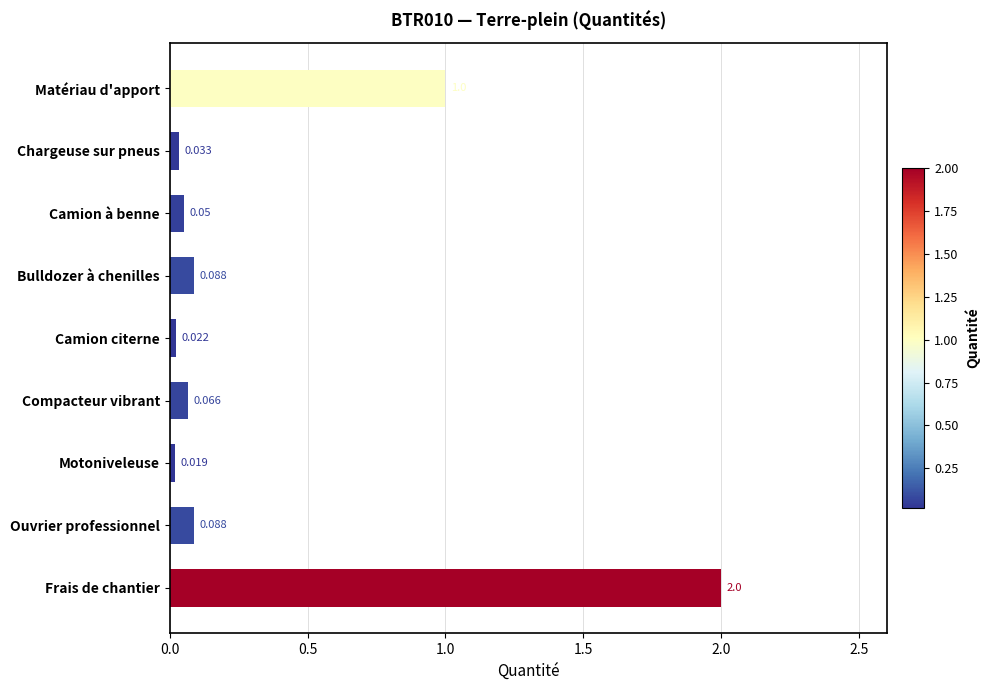

Where is the data nearest to the value 1?

Matériau d'apport